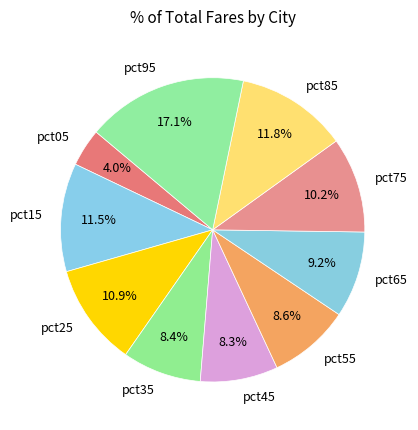

What is the largest slice in the pie chart?

pct95